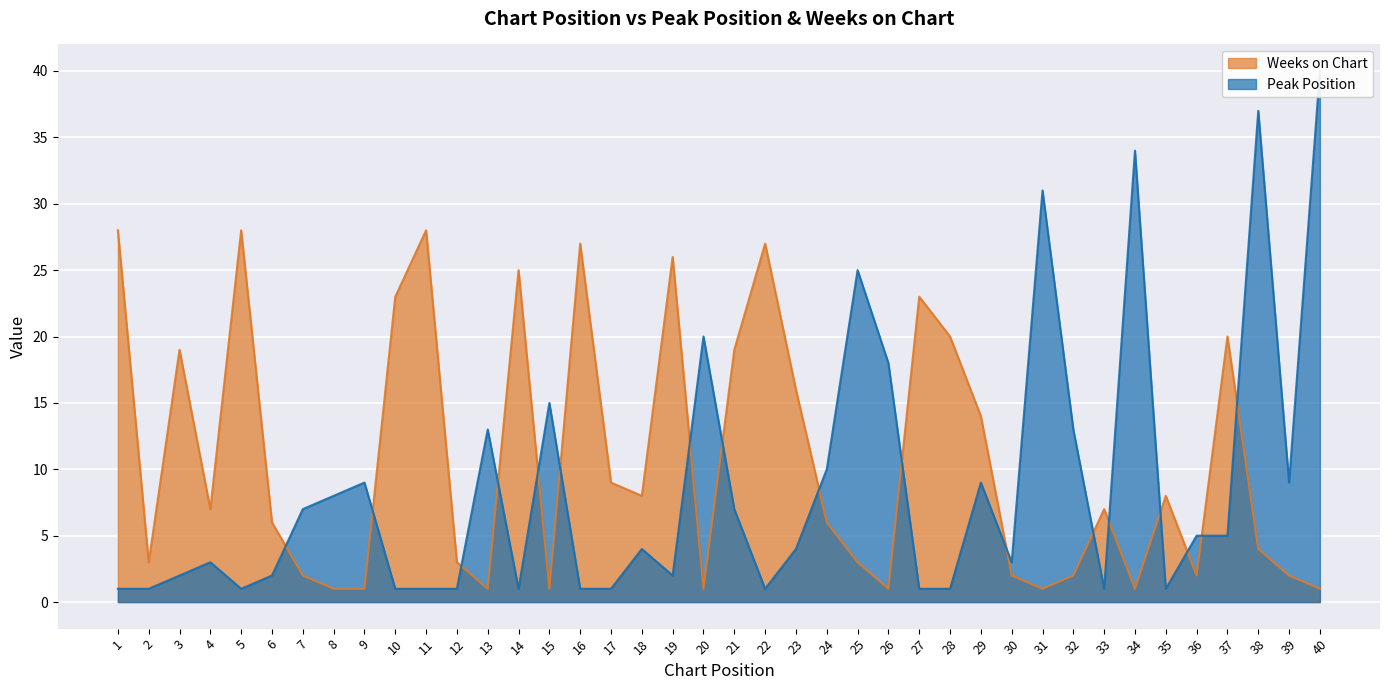

How many interior local peaks does the Weeks on Chart series have?

11